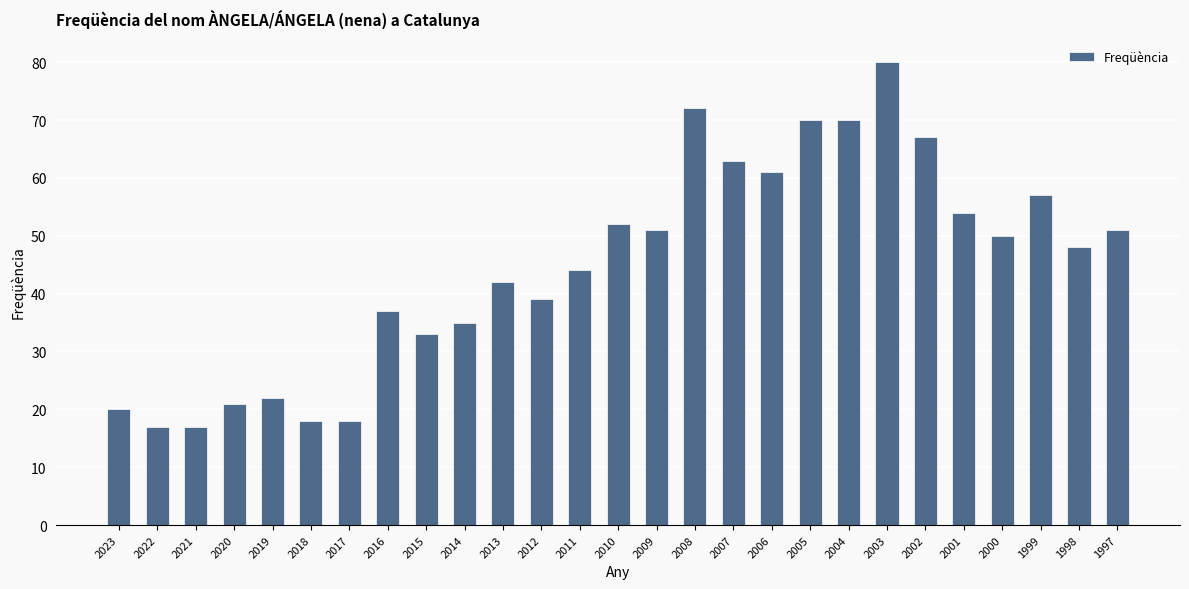

Reading left to right, transcribe all the data shown in this chart.

20	17	17	21	22	18	18	37	33	35	42	39	44	52	51	72	63	61	70	70	80	67	54	50	57	48	51